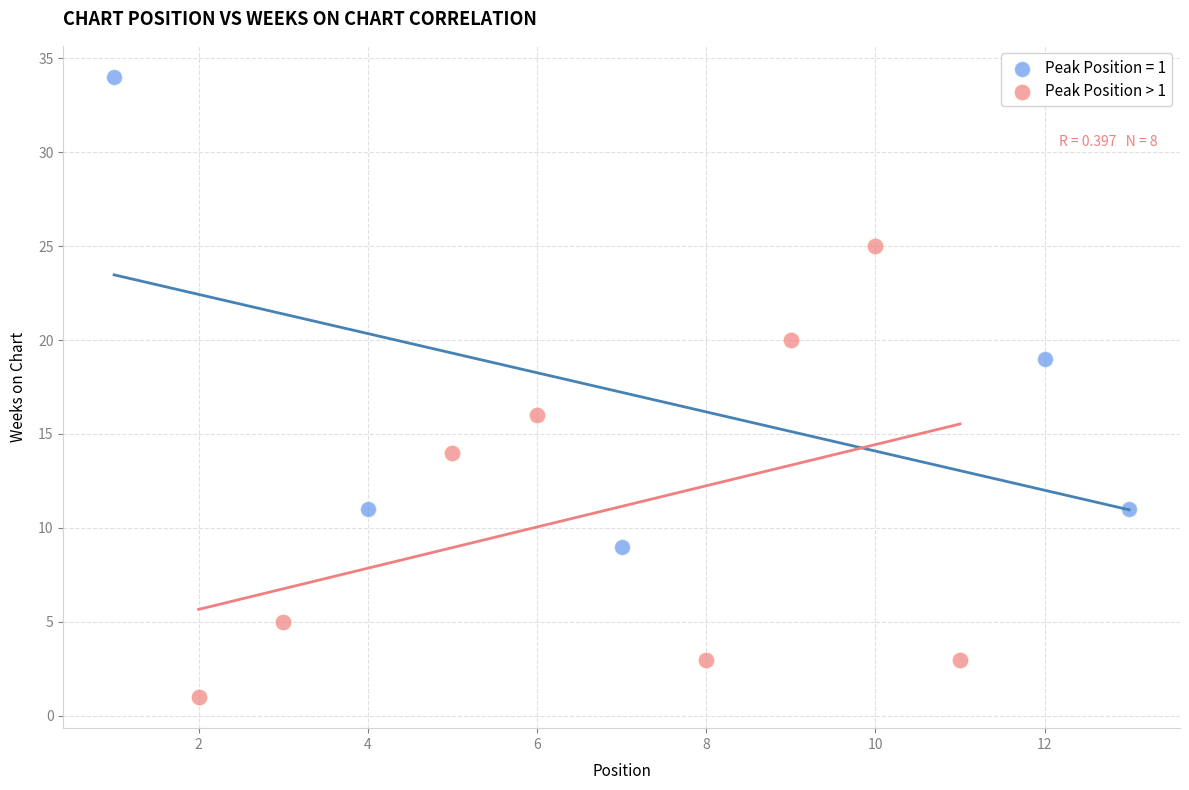

Which series reaches the minimum Y coordinate?

Peak Position > 1